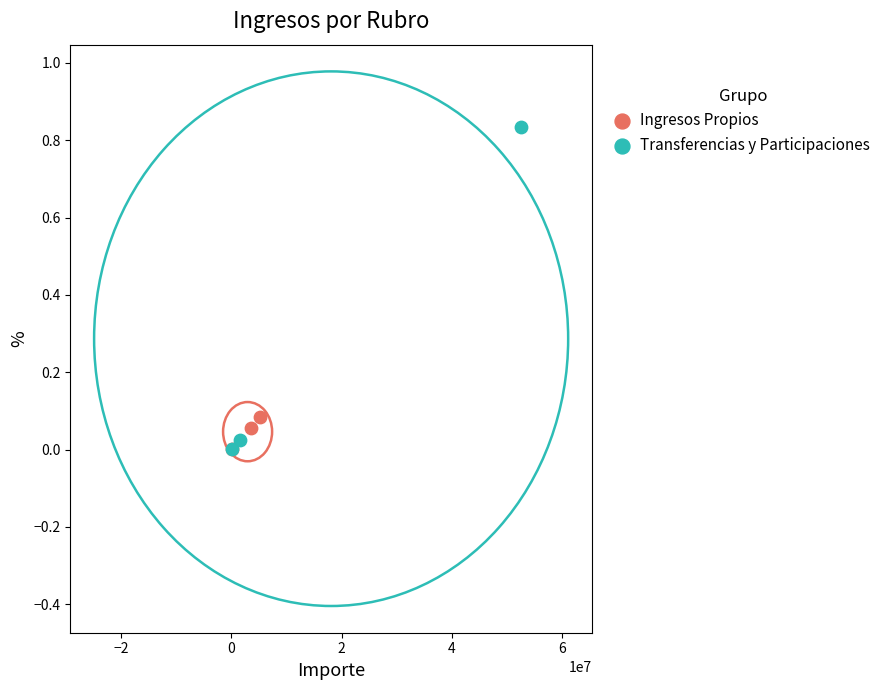

What are all the series names shown in the legend?

Ingresos Propios, Transferencias y Participaciones